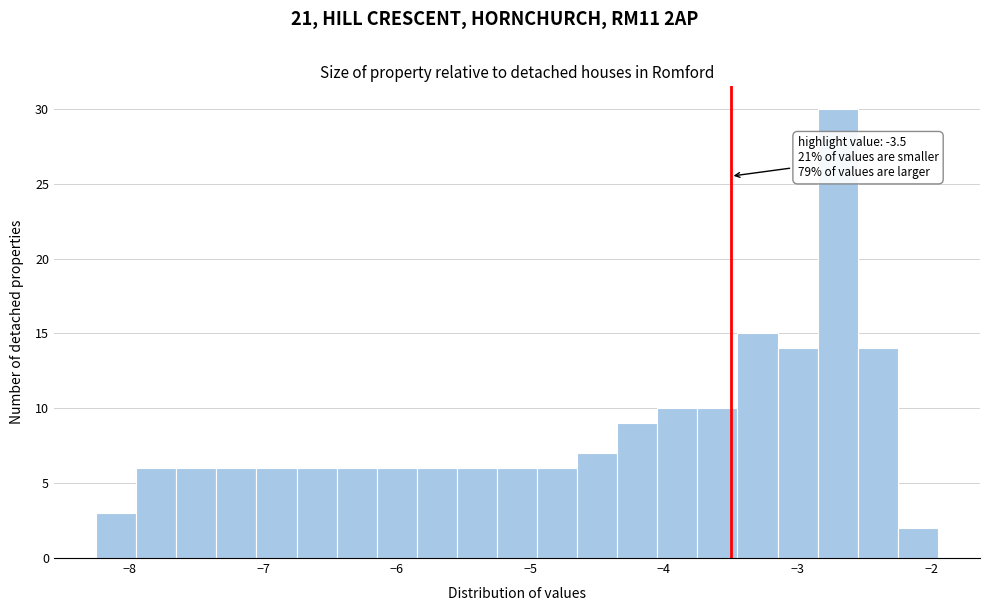

Around what value on the x-axis is the tallest bar? Give the approximate position of its centre, as read against the axis.

-2.7